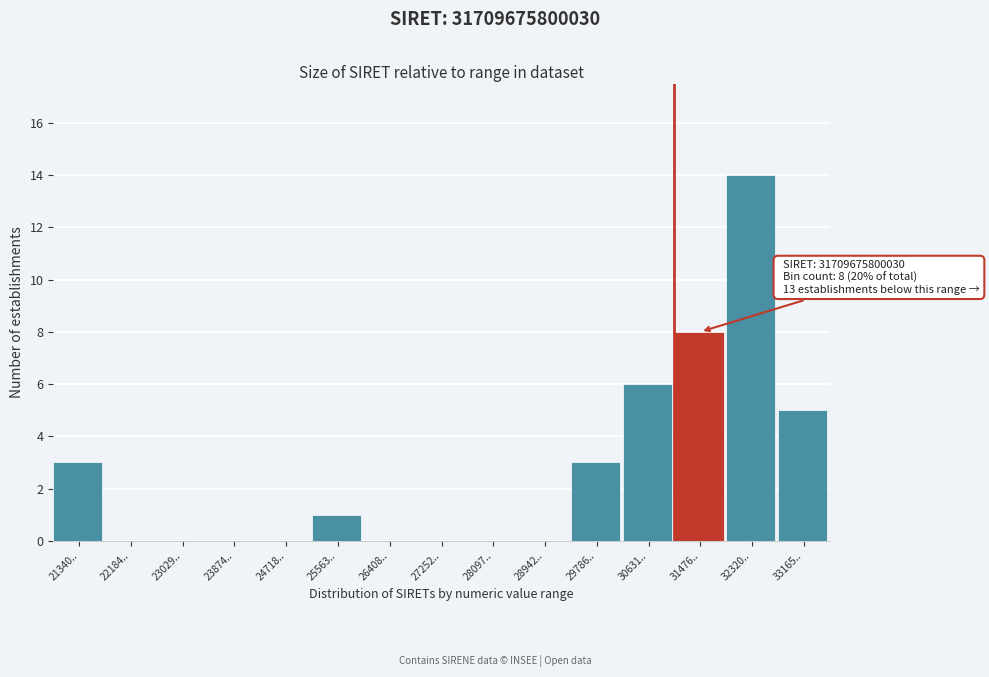

Reading left to right, transcribe all the data shown in this chart.

21340..=3	22184..=0	23029..=0	23874..=0	24718..=0	25563..=1	26408..=0	27252..=0	28097..=0	28942..=0	29786..=3	30631..=6	31476..=8	32320..=14	33165..=5